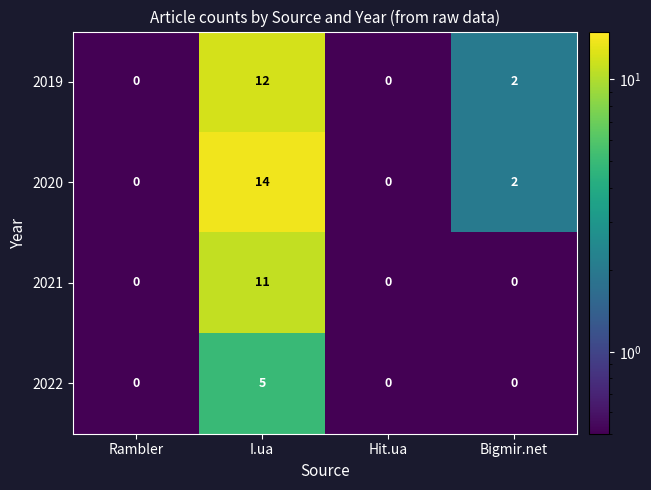

Rank the series by their average value, from highest to lowest.

2020, 2019, 2021, 2022